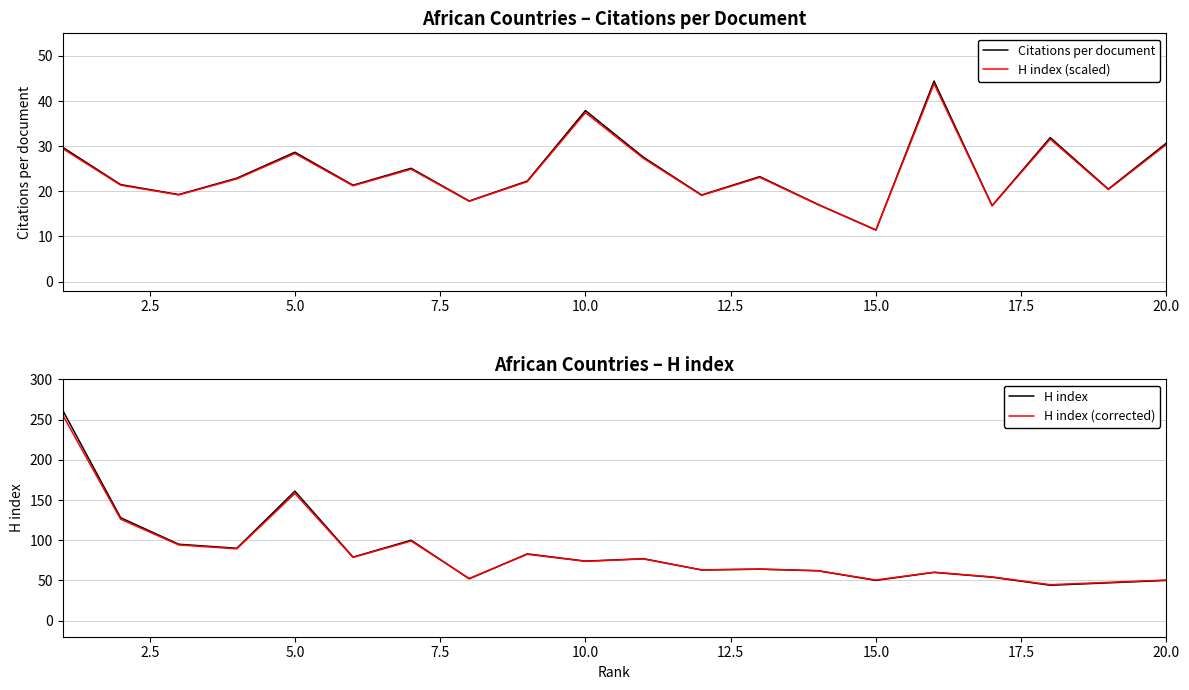

Does the chart display data point markers on the line(s)?

No